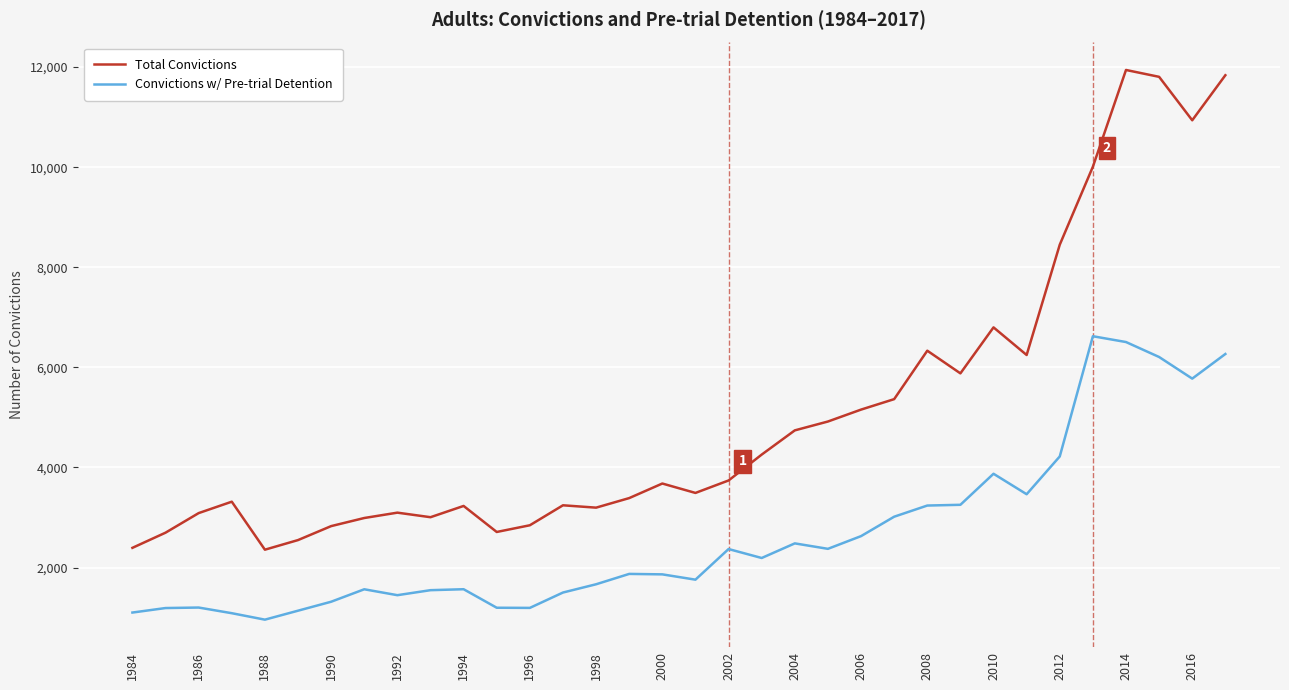

Which series has the widest spread of values?

Total Convictions